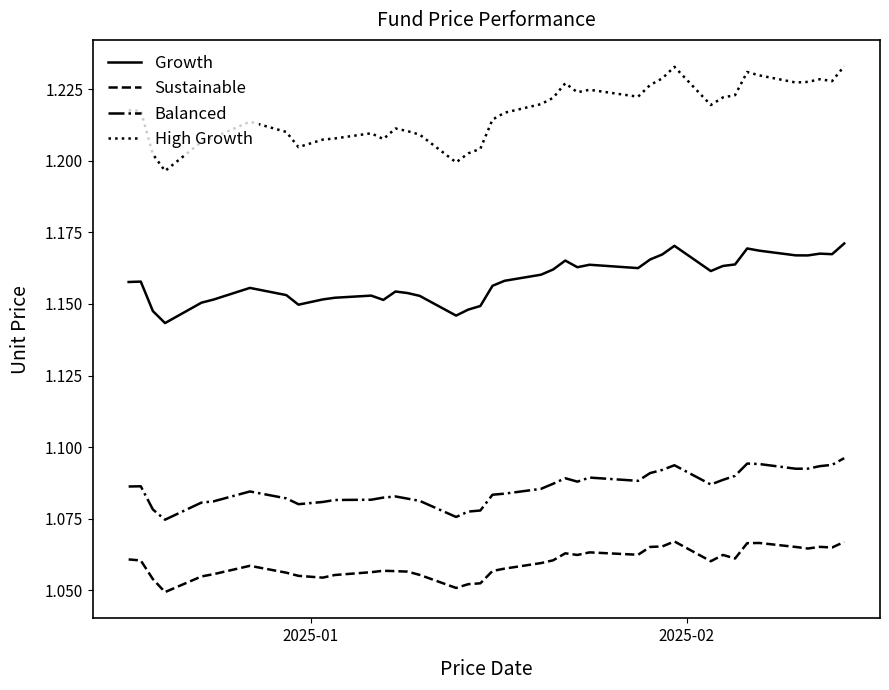

Rank the series by their average value, from lowest to highest.

Sustainable, Balanced, Growth, High Growth